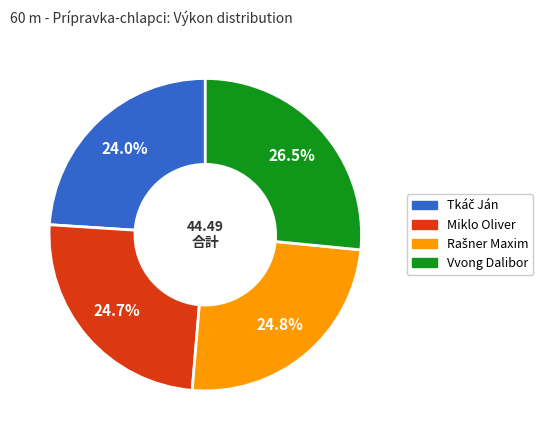

How many slices are in this pie chart?

4